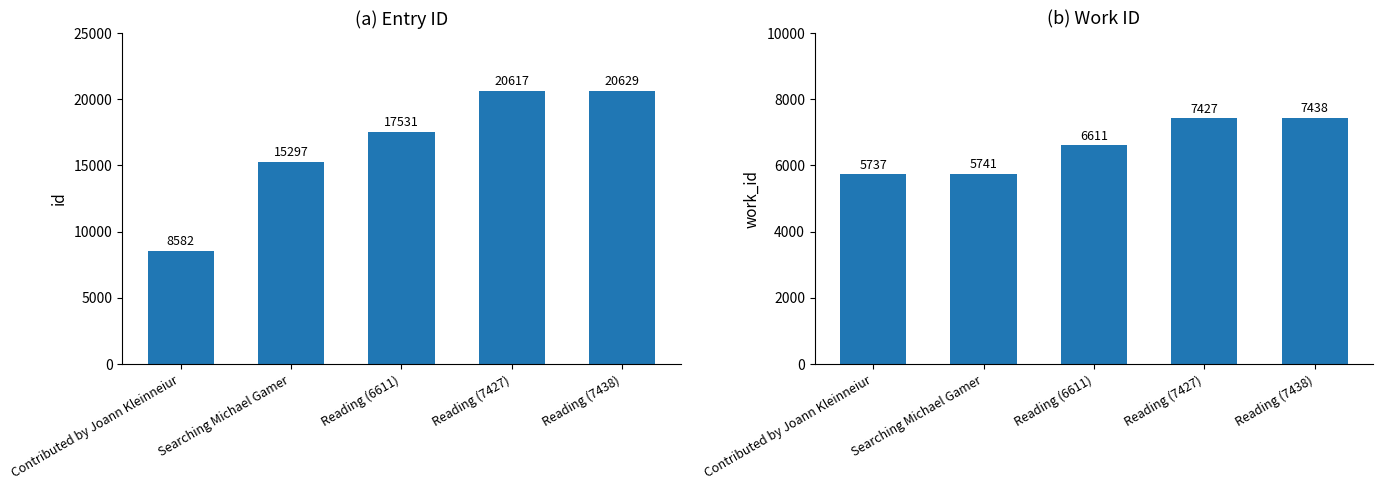

Where does the work_id series first go above 6611?

Reading (7427)